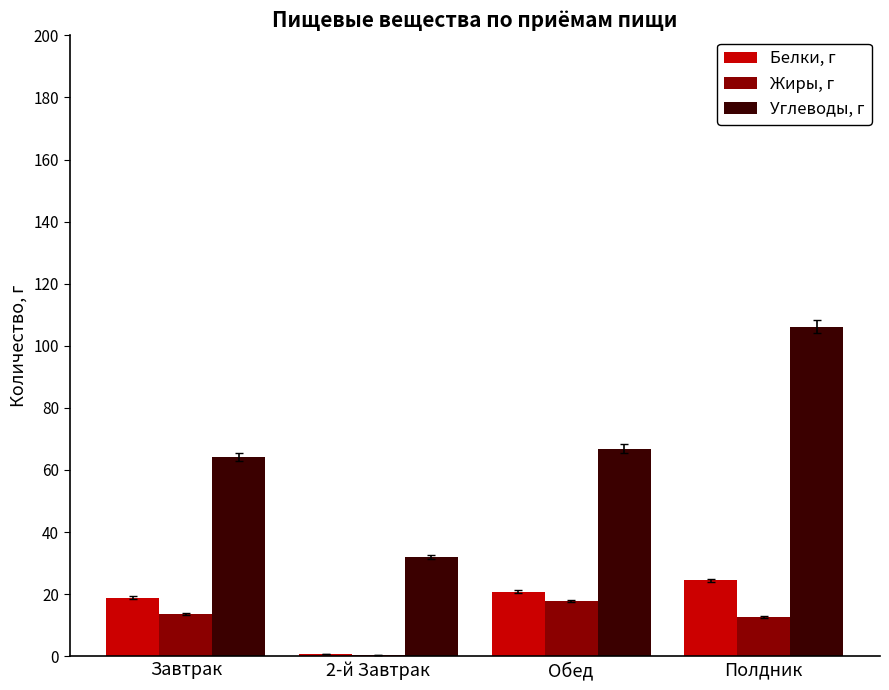

What is the total value across all series at Завтрак?

96.7